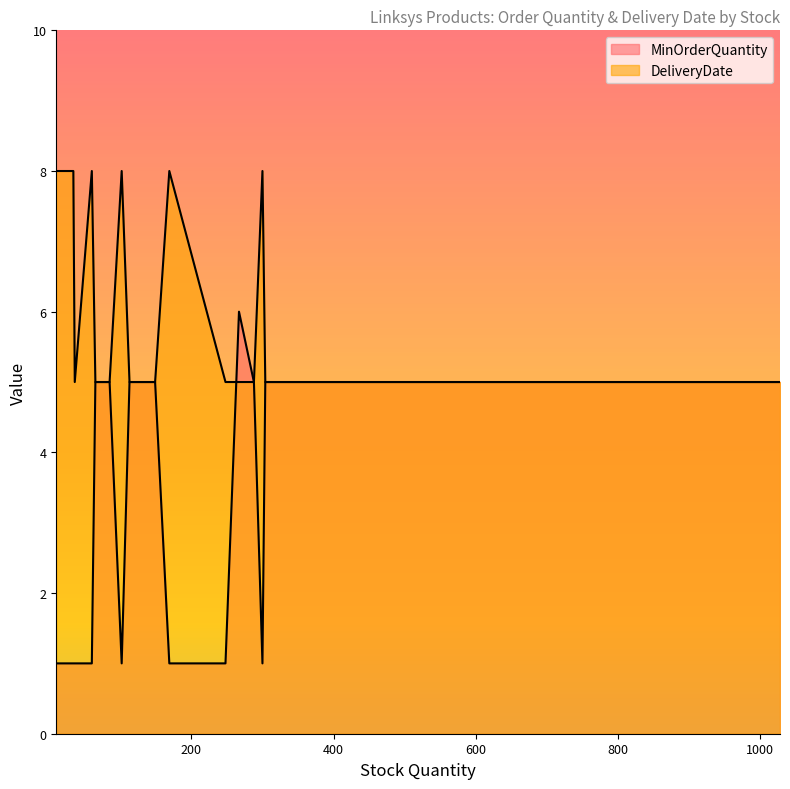

What is the difference between the maximum and second lowest values in the DeliveryDate series?

3